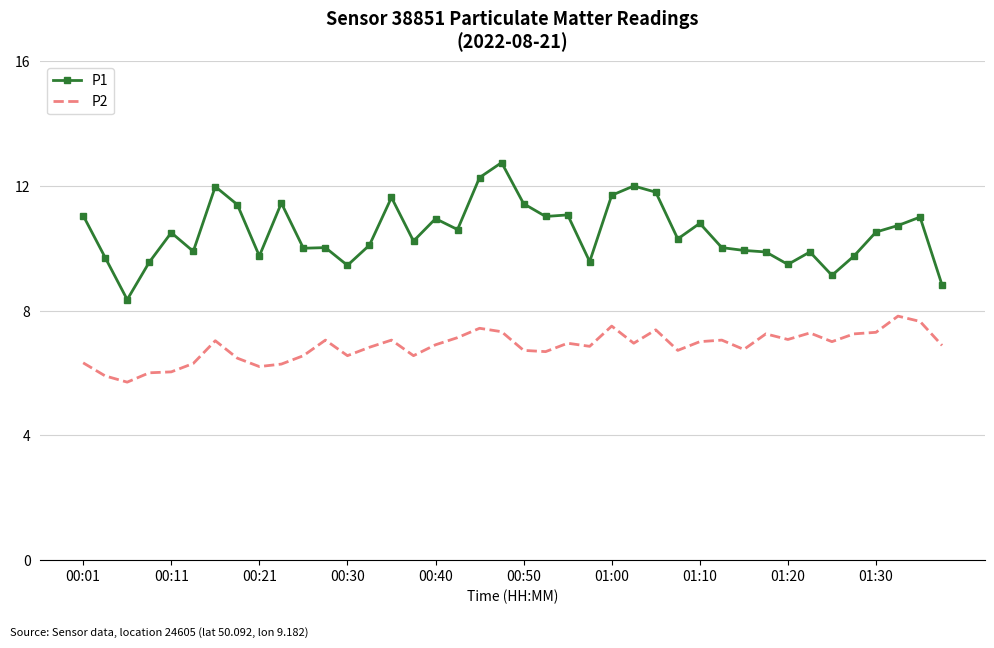

What is the difference between the maximum and minimum values in the P2 series?

2.1